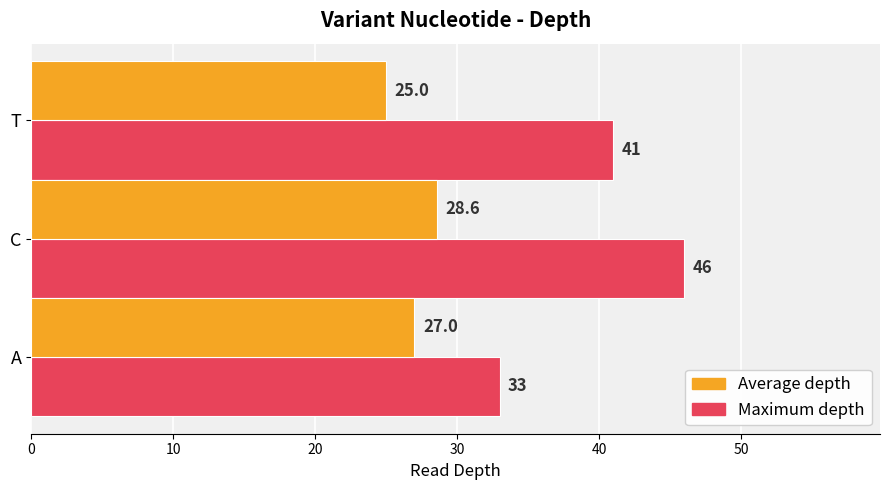

What is the difference between the second highest and minimum values in the Average depth series?

2.0